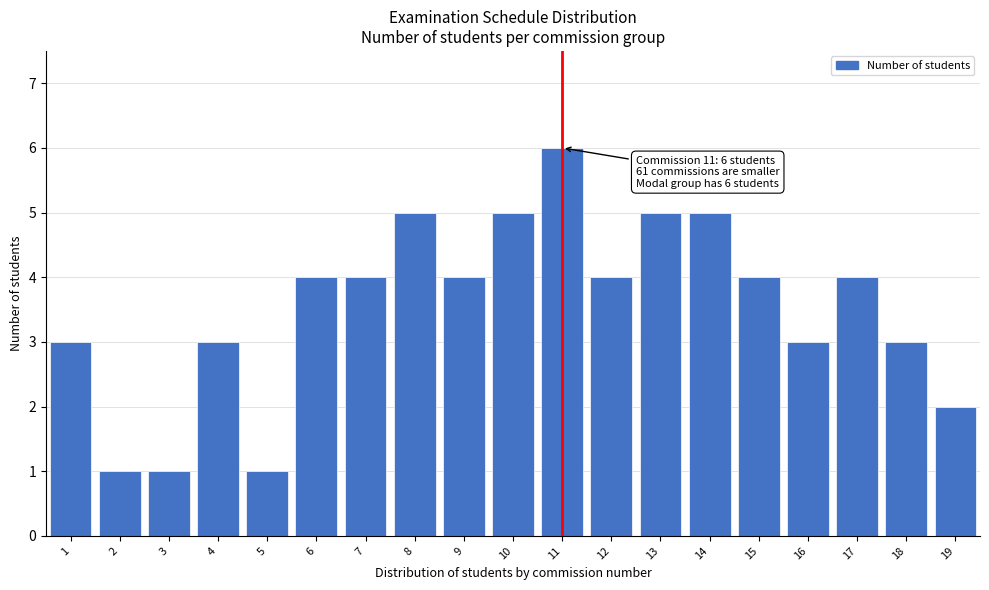

Reading left to right, list all the values displayed in this chart.

3	1	1	3	1	4	4	5	4	5	6	4	5	5	4	3	4	3	2